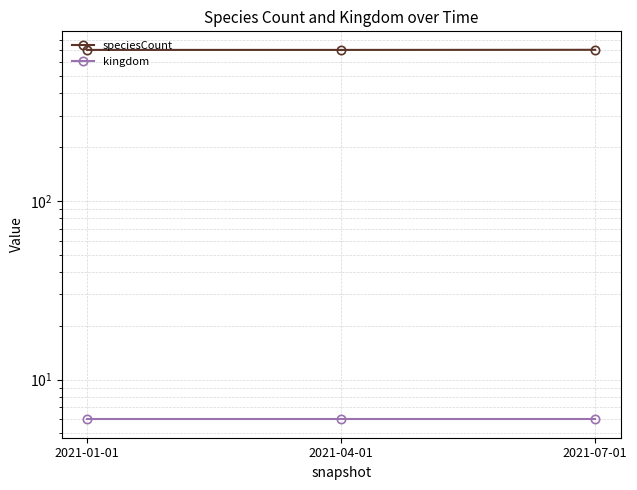

What is the approximate value of kingdom at 2021-07-01?

6